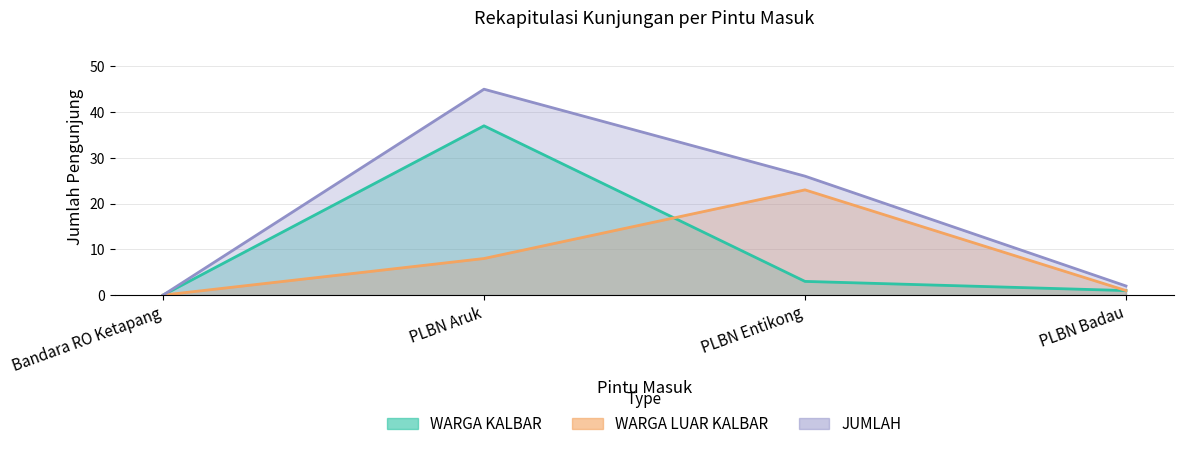

Where is WARGA KALBAR nearest to the value 18?

PLBN Entikong